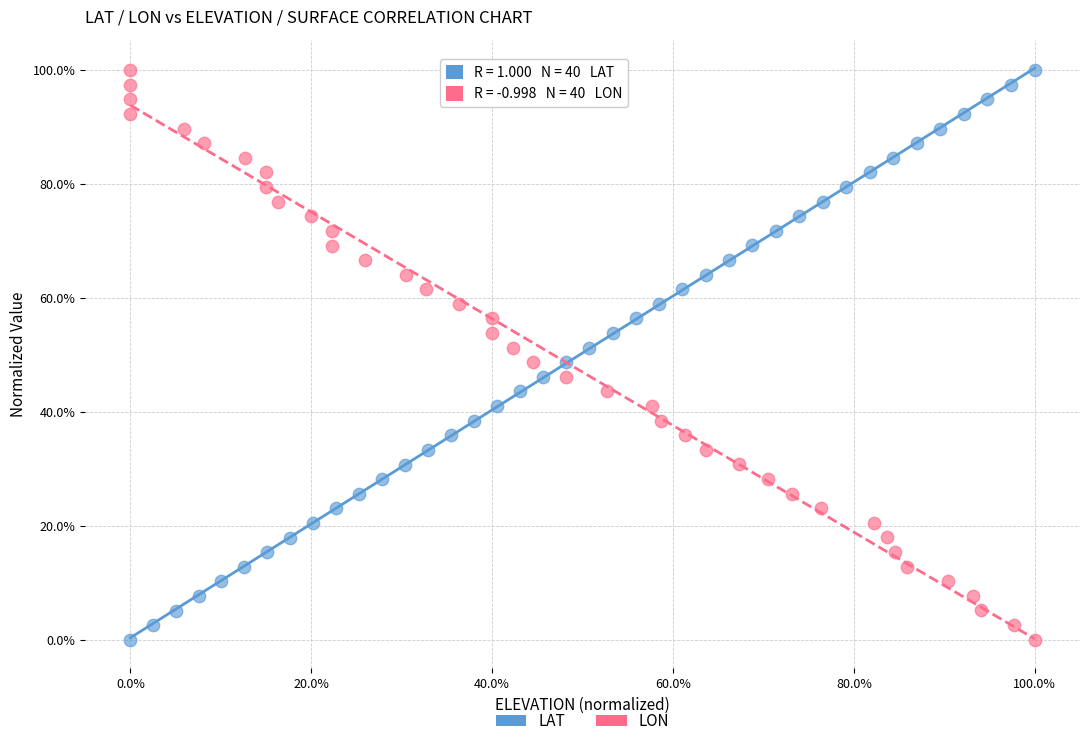

What are all the series names shown in the legend?

LAT, LON